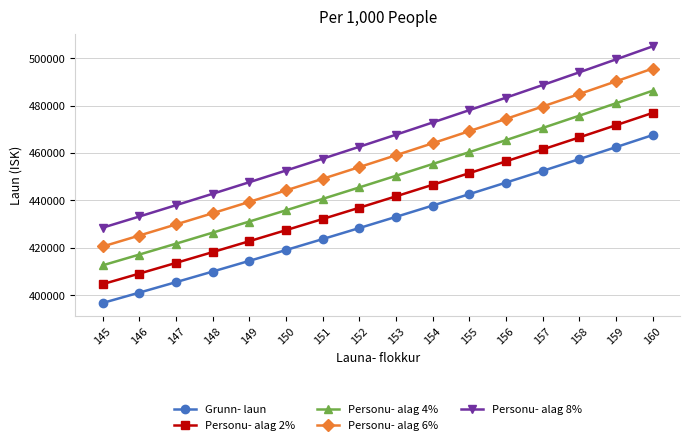

Rank the series by their average value, from highest to lowest.

Personu- alag 8%, Personu- alag 6%, Personu- alag 4%, Personu- alag 2%, Grunn- laun